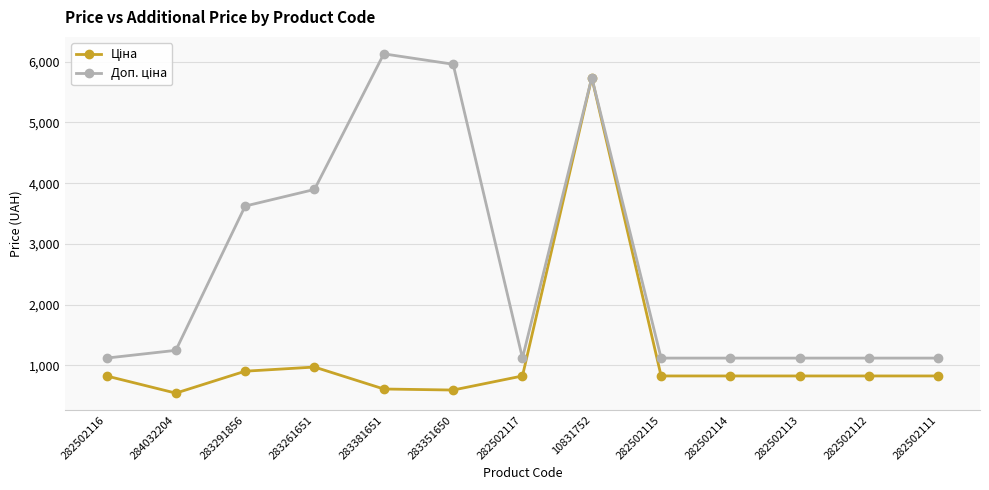

What is the label of the 13th point from the left?

282502111